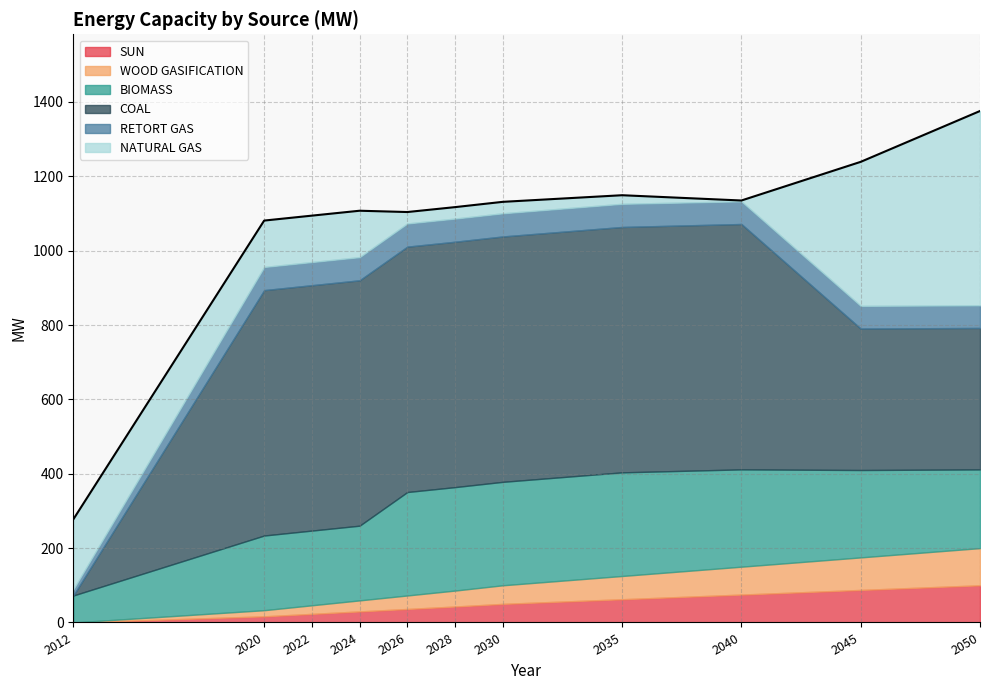

Where do SUN and RETORT GAS first cross each other?

2030 and 2035